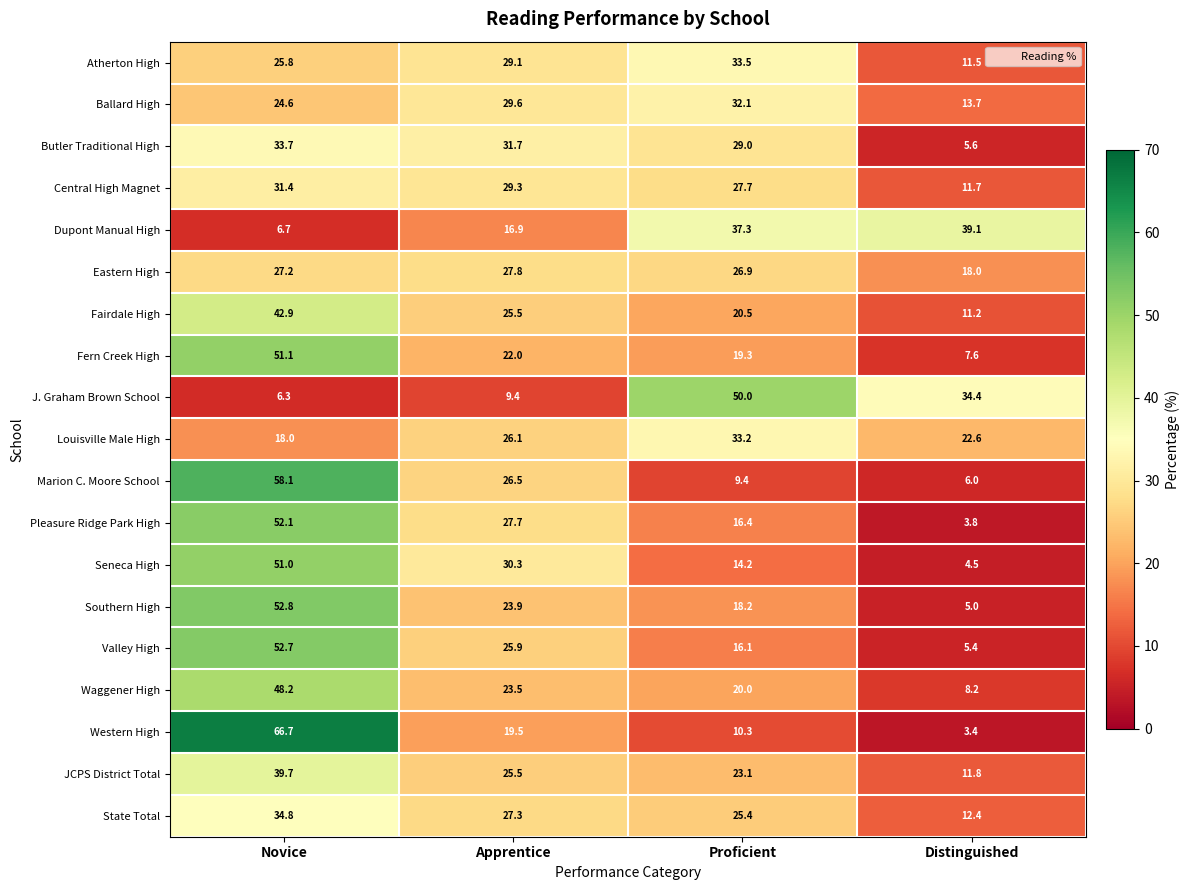

What is the greatest value displayed?

66.7